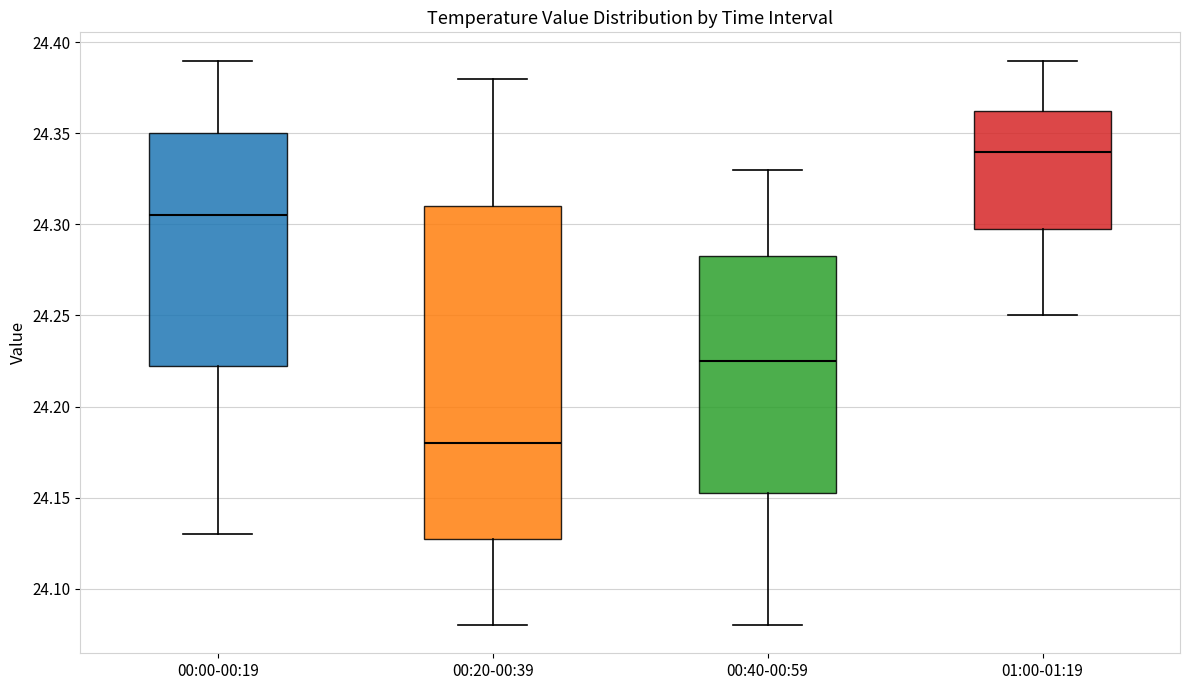

Reading left to right, read every box against the y-axis: the position of its median line, the range the box covers, and the ends of its whiskers. The values are not printed on the chart, so give them approximately, as read against the axis.

00:00-00:19: median 24.305, box 24.225 to 24.350, whiskers 24.130 to 24.390
00:20-00:39: median 24.180, box 24.130 to 24.310, whiskers 24.080 to 24.380
00:40-00:59: median 24.225, box 24.155 to 24.285, whiskers 24.080 to 24.330
01:00-01:19: median 24.340, box 24.300 to 24.365, whiskers 24.250 to 24.390